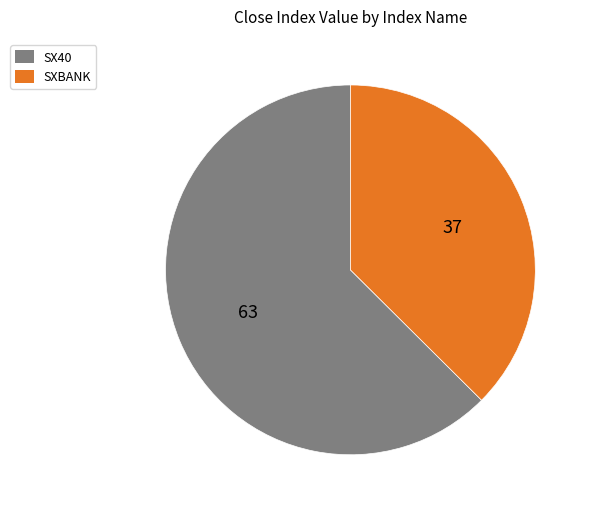

Approximately how many times larger is the value at SX40 compared to SXBANK?

1.7